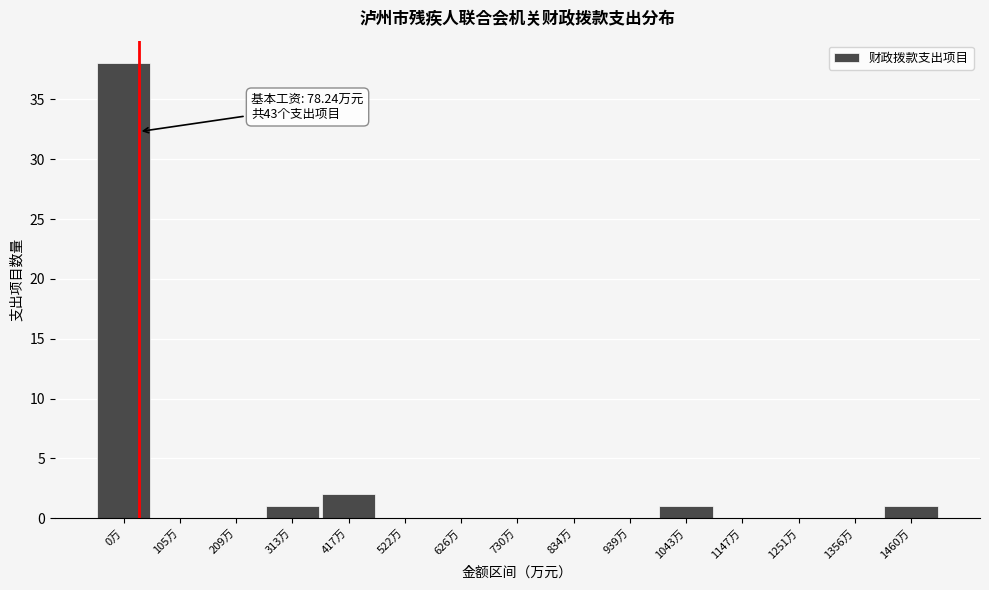

Reading left to right, what are all the values shown in this chart?

0万=38	105万=0	209万=0	313万=1	417万=2	522万=0	626万=0	730万=0	834万=0	939万=0	1043万=1	1147万=0	1251万=0	1356万=0	1460万=1